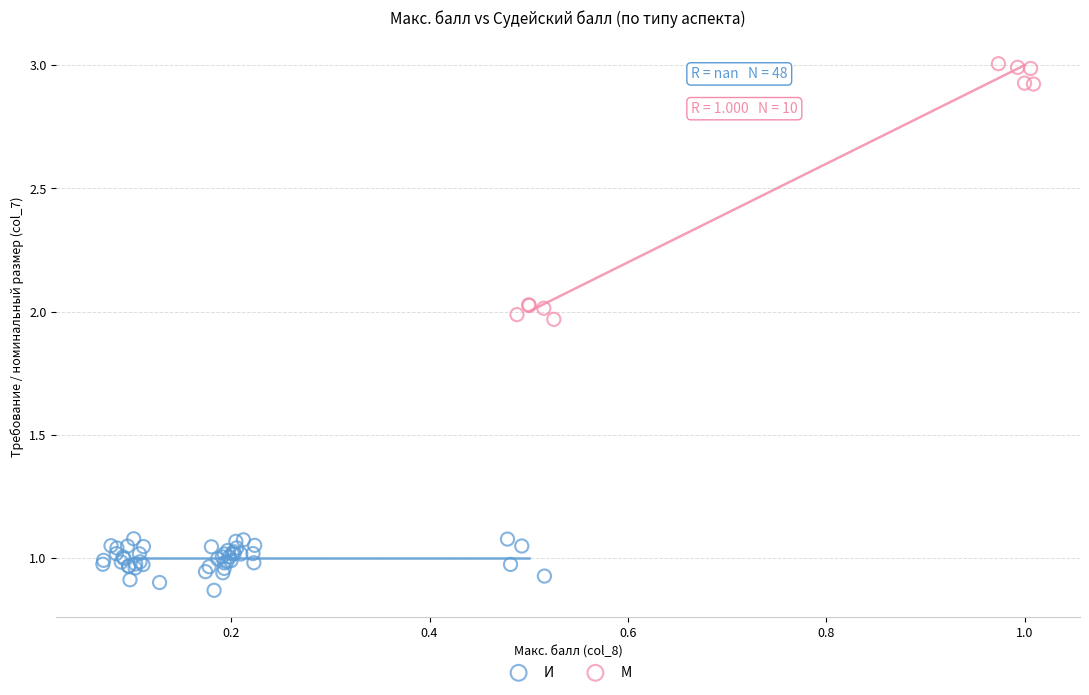

Which series contains the highest Y value?

М